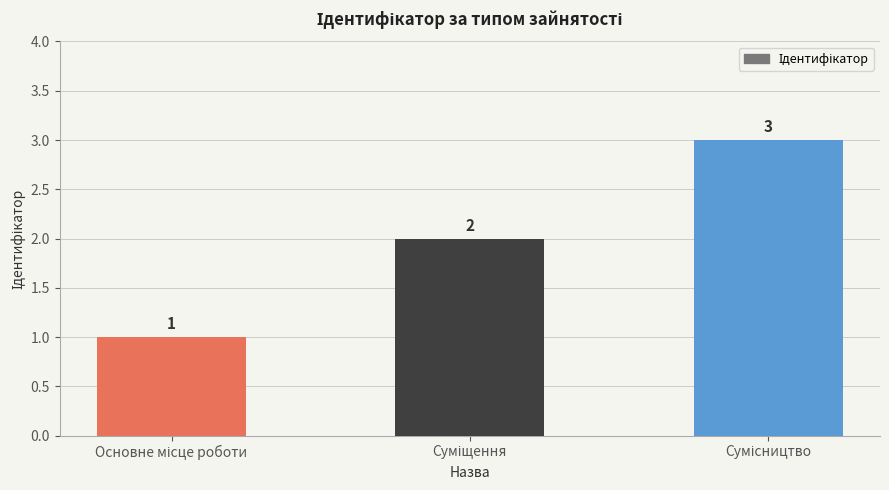

What is the value of the 2nd bar from the left?

2